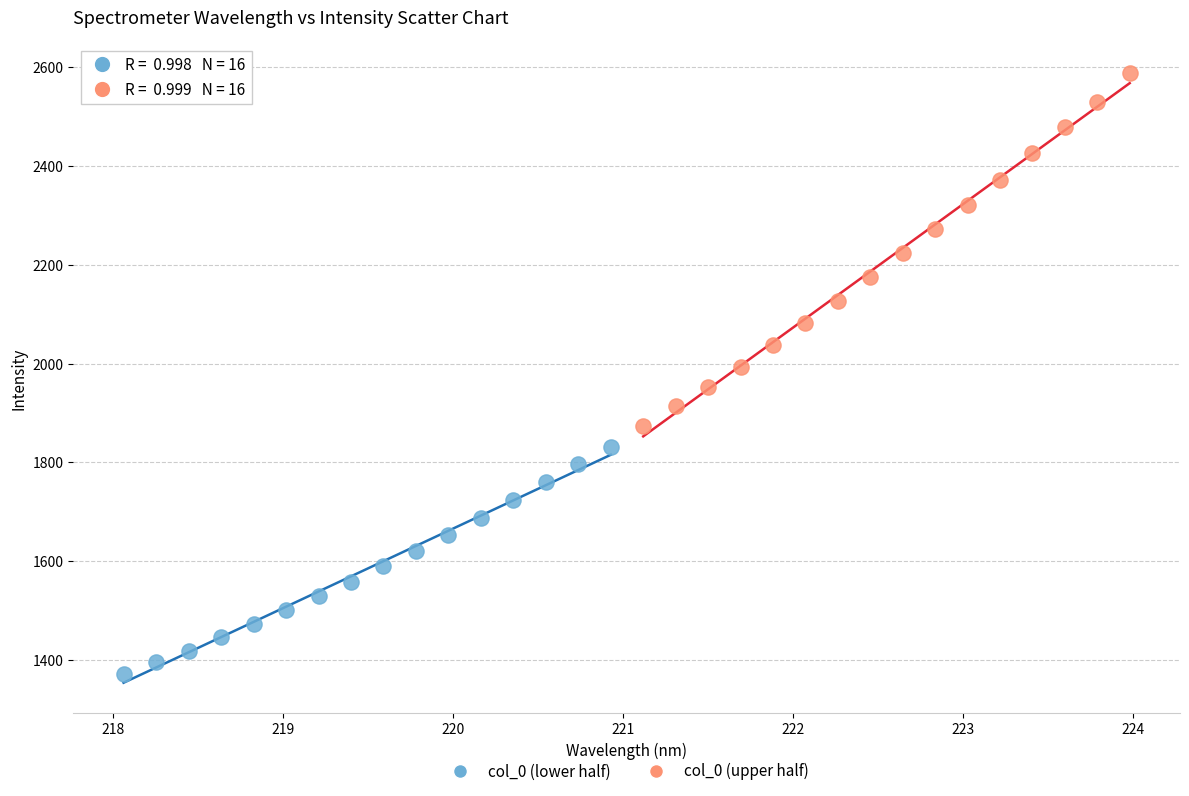

Which series has the largest Y range (max minus min)?

col_0 (upper half)